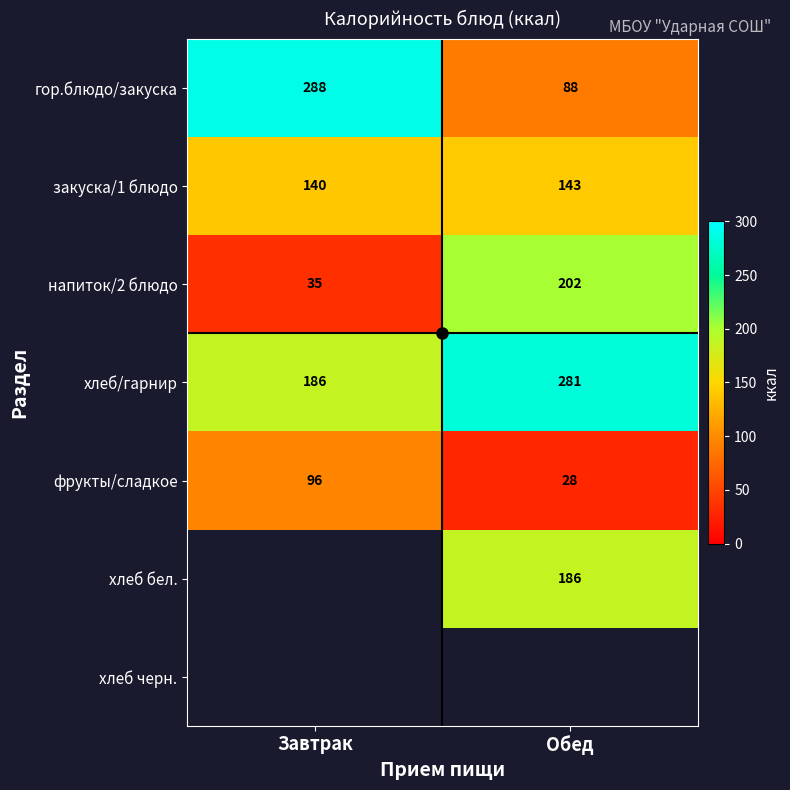

What is the sum of all фрукты/сладкое values?

124